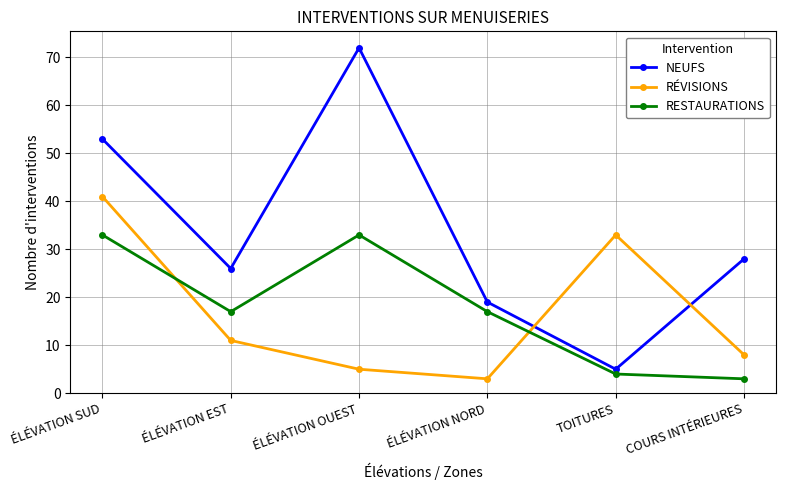

How many lines are shown in the chart?

3